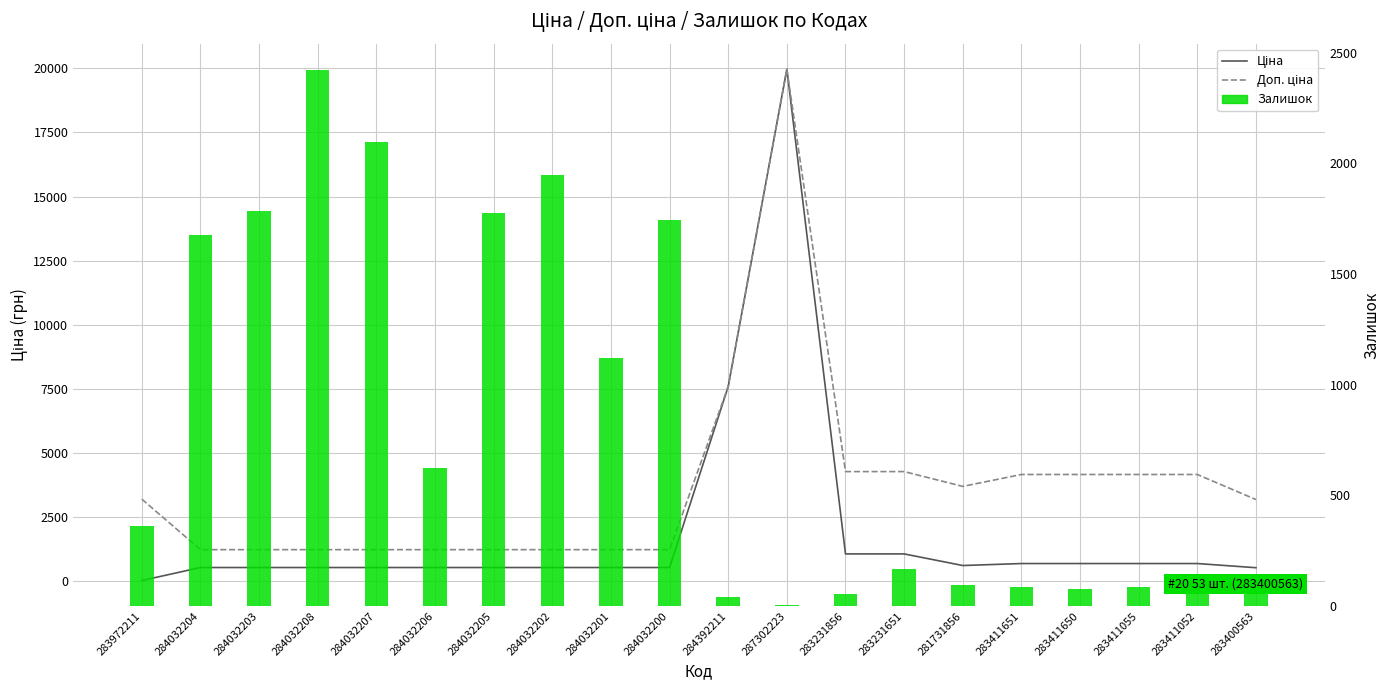

Which series has the largest range (max minus min)?

Ціна